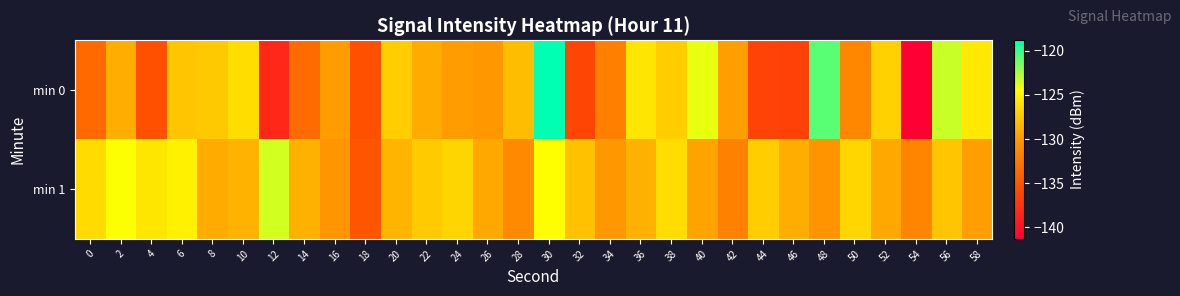

Reading left to right, list all the values displayed in this chart.

min 0: 0=-133.5	2=-128.8	4=-135.4	6=-127.6	8=-127.4	10=-126.3	12=-138.4	14=-133.3	16=-129.9	18=-135.4	20=-127.2	22=-129.0	24=-129.9	26=-130.1	28=-128.1	30=-118.8	32=-136.2	34=-132.0	36=-125.8	38=-127.2	40=-123.9	42=-129.7	44=-136.4	46=-136.5	48=-120.8	50=-131.3	52=-126.9	54=-141.3	56=-123.2	58=-125.6
min 1: 0=-126.4	2=-124.4	4=-125.8	6=-125.2	8=-129.0	10=-128.6	12=-123.4	14=-128.7	16=-130.3	18=-135.0	20=-128.5	22=-127.3	24=-126.8	26=-129.1	28=-131.2	30=-124.5	32=-127.8	34=-130.1	36=-128.7	38=-126.3	40=-129.5	42=-131.8	44=-127.2	46=-128.9	48=-130.4	50=-126.7	52=-129.2	54=-131.5	56=-127.6	58=-129.8